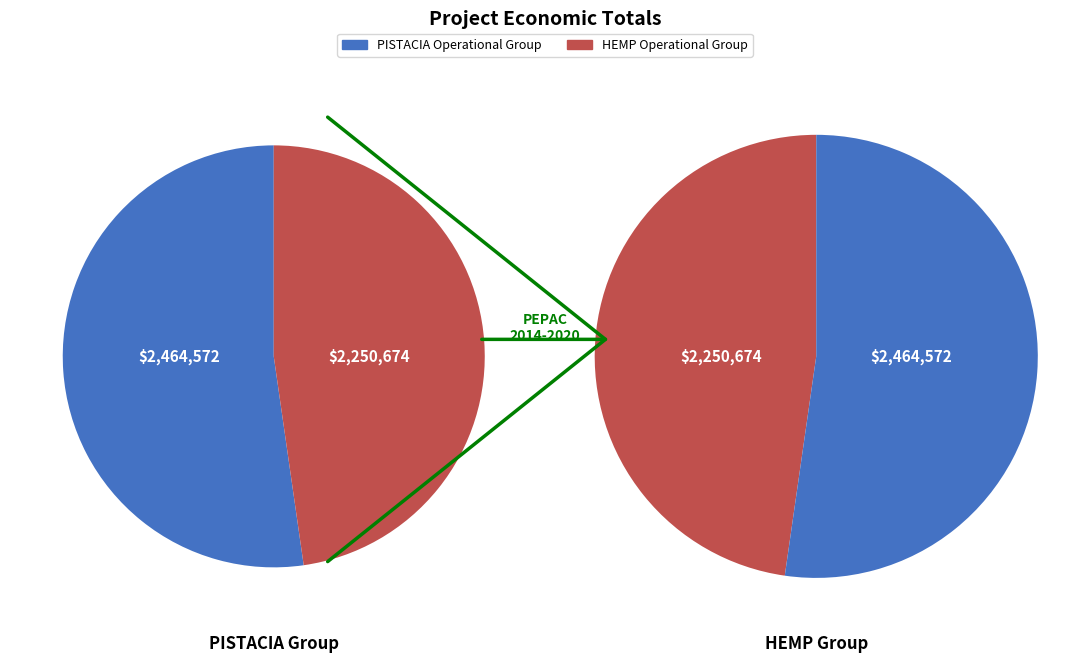

What is the majority slice?

PISTACIA Operational Group